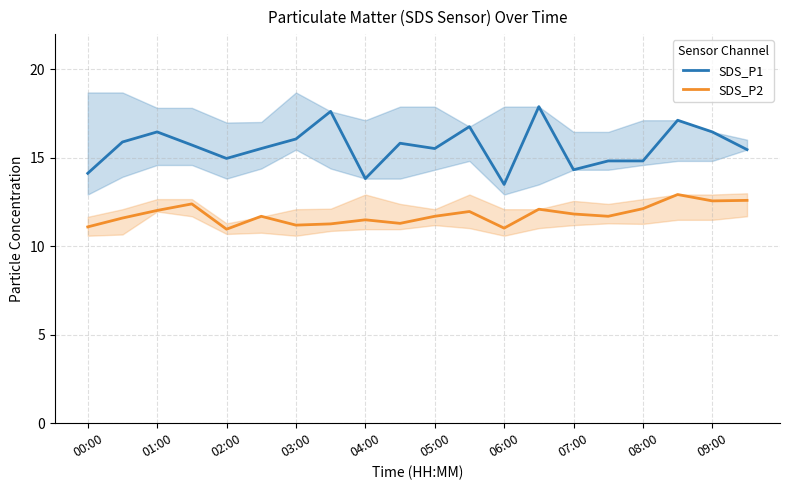

Which series has the largest total across all categories?

SDS_P1